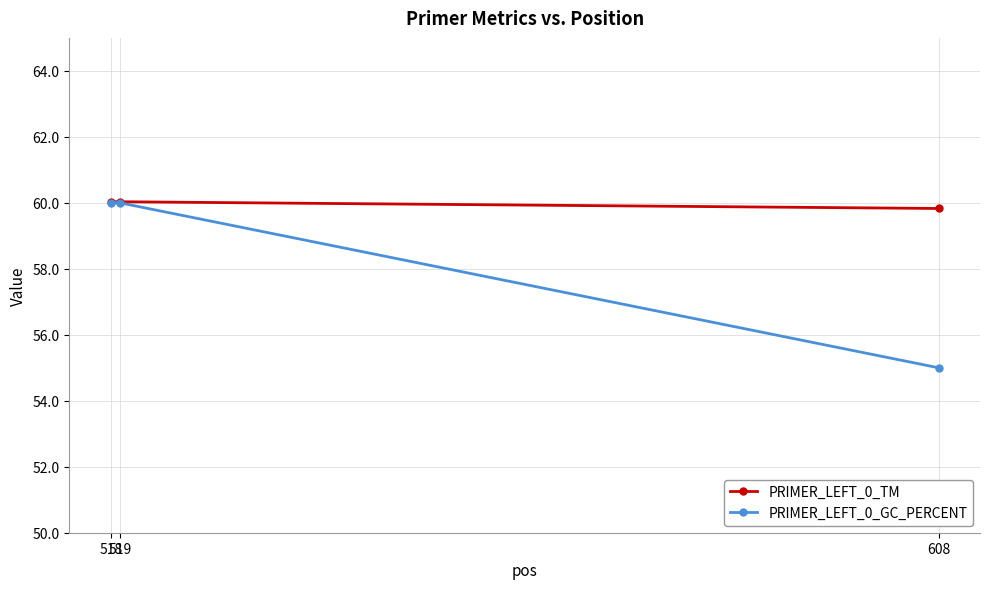

Which series has the widest spread of values?

PRIMER_LEFT_0_GC_PERCENT